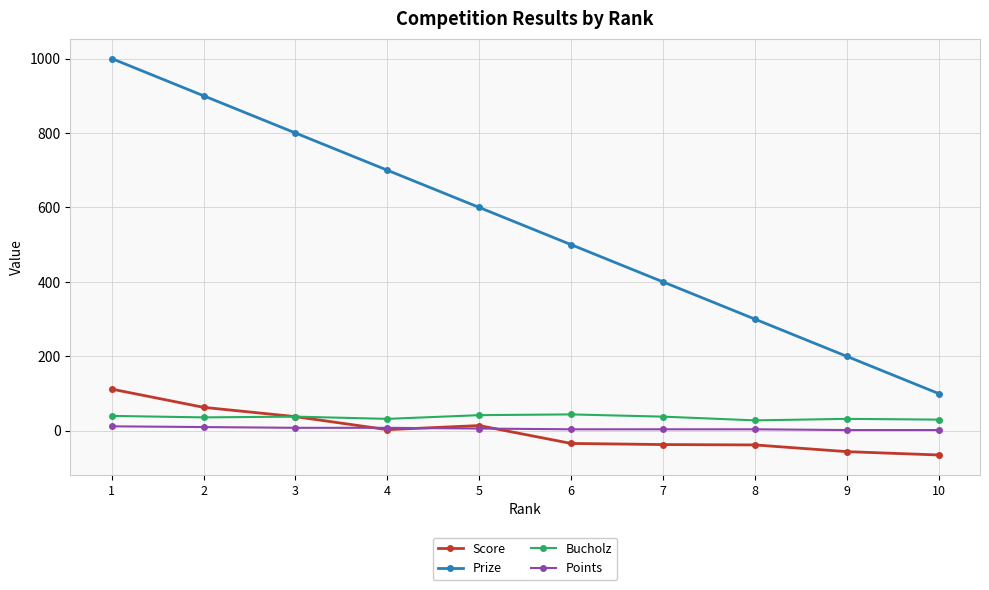

True or false: Score and Prize cross at least once.

False